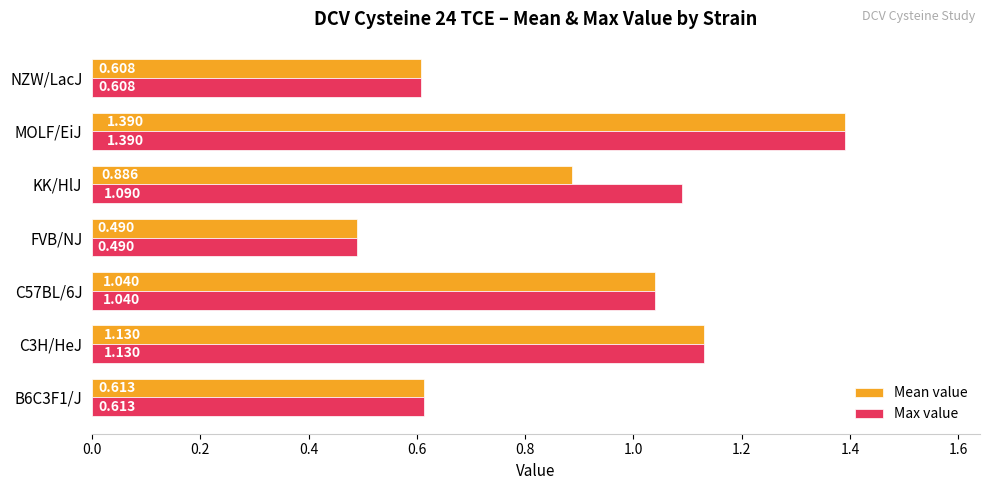

Which series has the largest total across all categories?

Max value